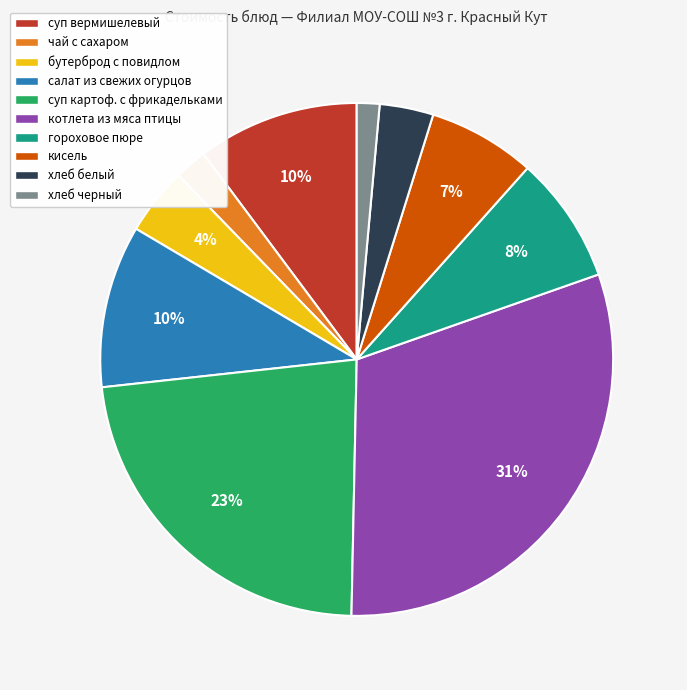

Is суп вермишелевый the majority of the pie?

No